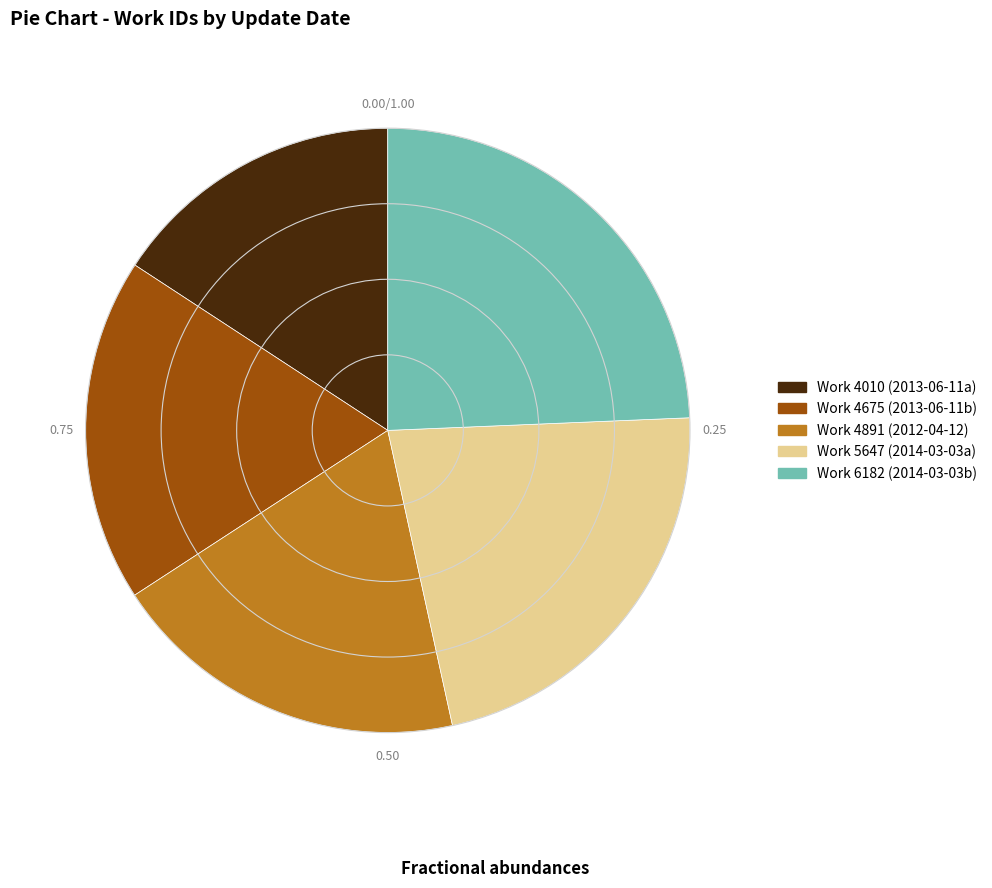

Does any single category account for the majority?

No